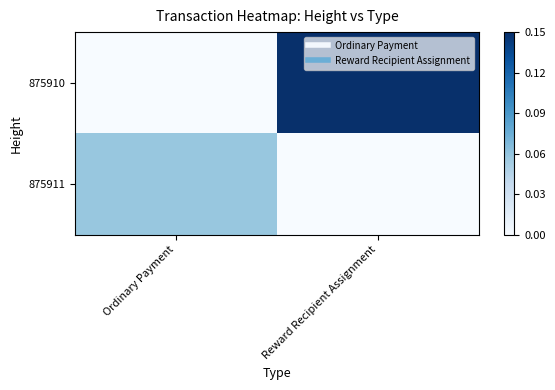

At which category does the chart reach its peak across all series?

Reward Recipient Assignment